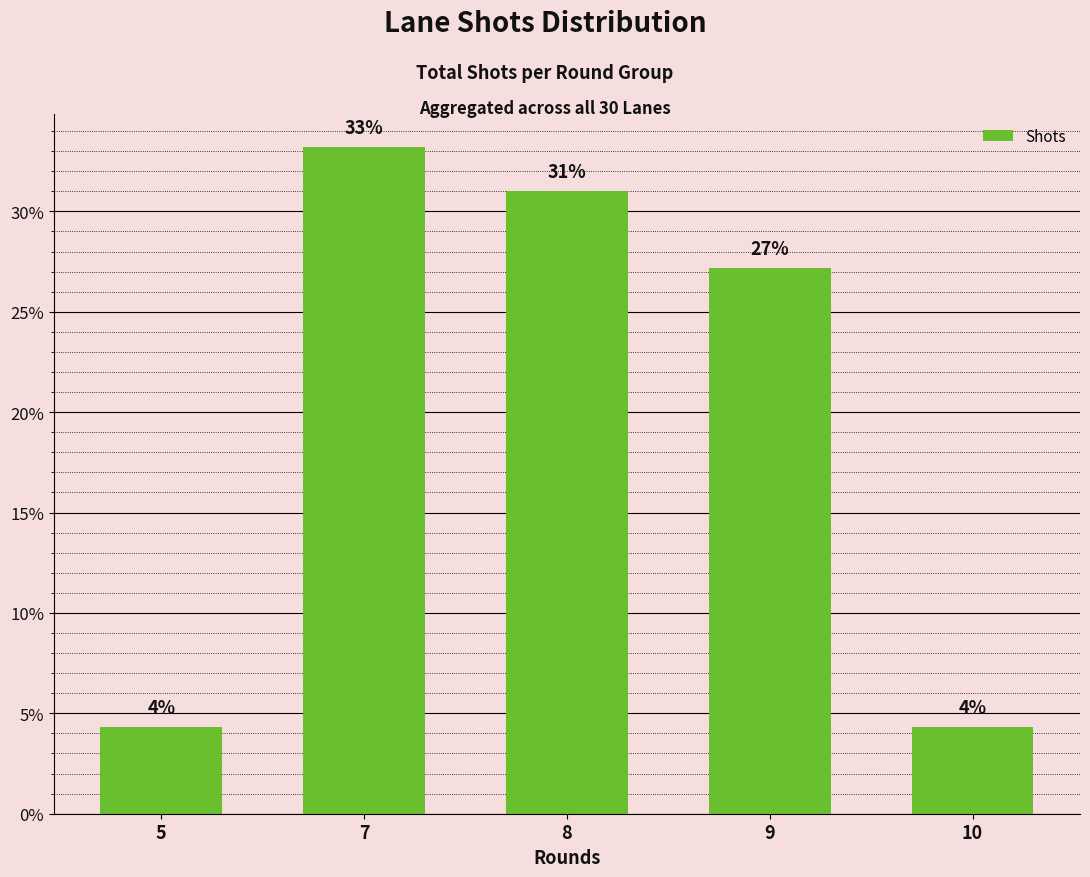

How many bars are there in total?

5